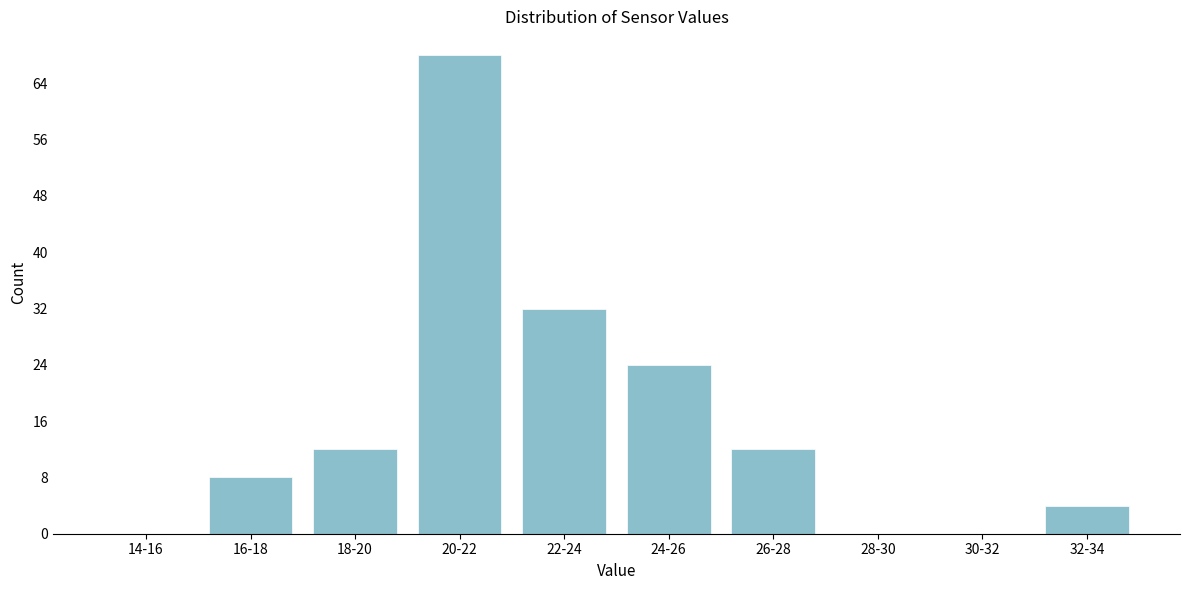

Reading left to right, list all the values displayed in this chart.

14-16=0	16-18=8	18-20=12	20-22=68	22-24=32	24-26=24	26-28=12	28-30=0	30-32=0	32-34=4